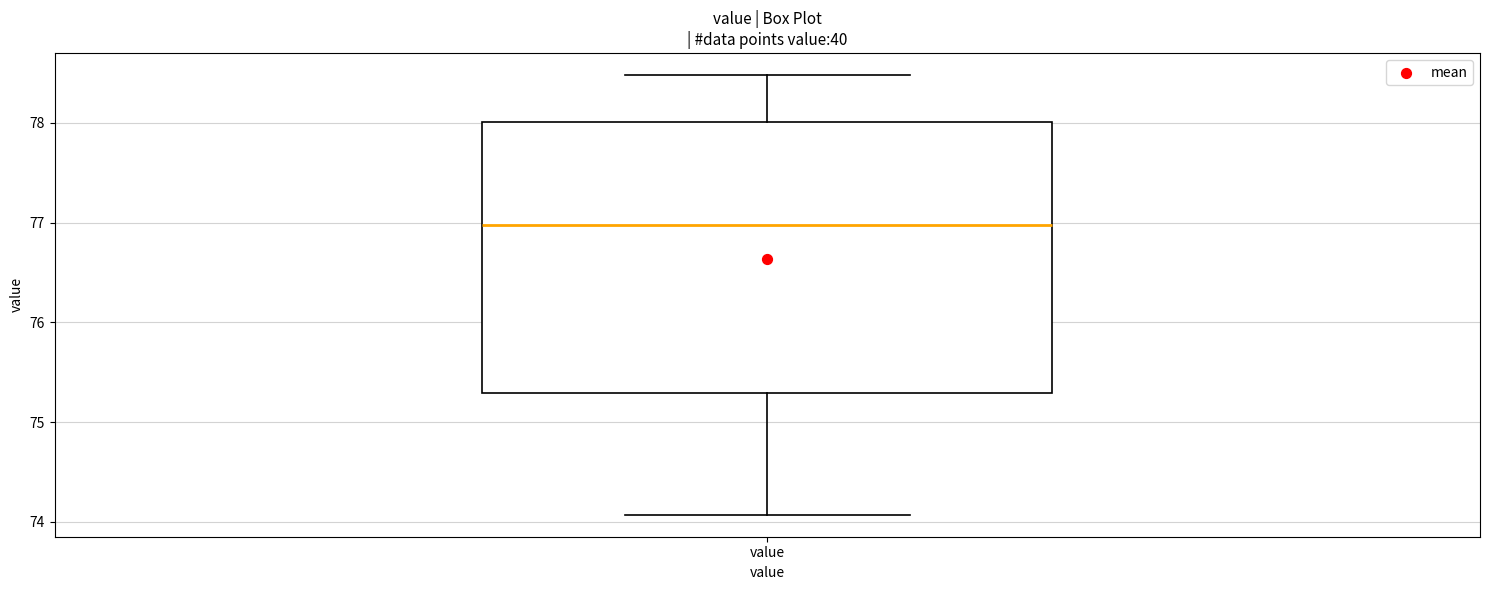

Where does the lower whisker of the box for value end on the y-axis? The values are not printed on the chart, so give them approximately, as read against the axis.

74.1